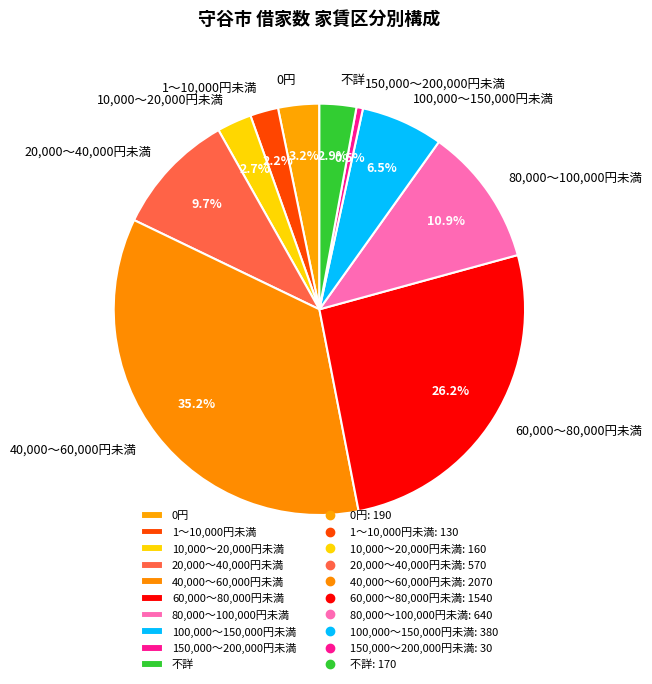

Is there any slice that represents more than half of the pie?

No